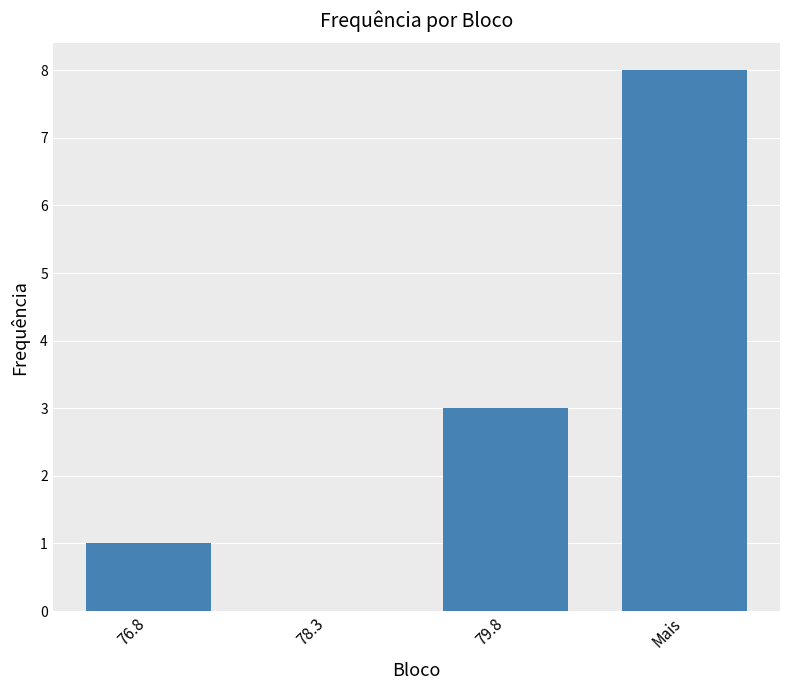

How many categories are shown in the chart?

4